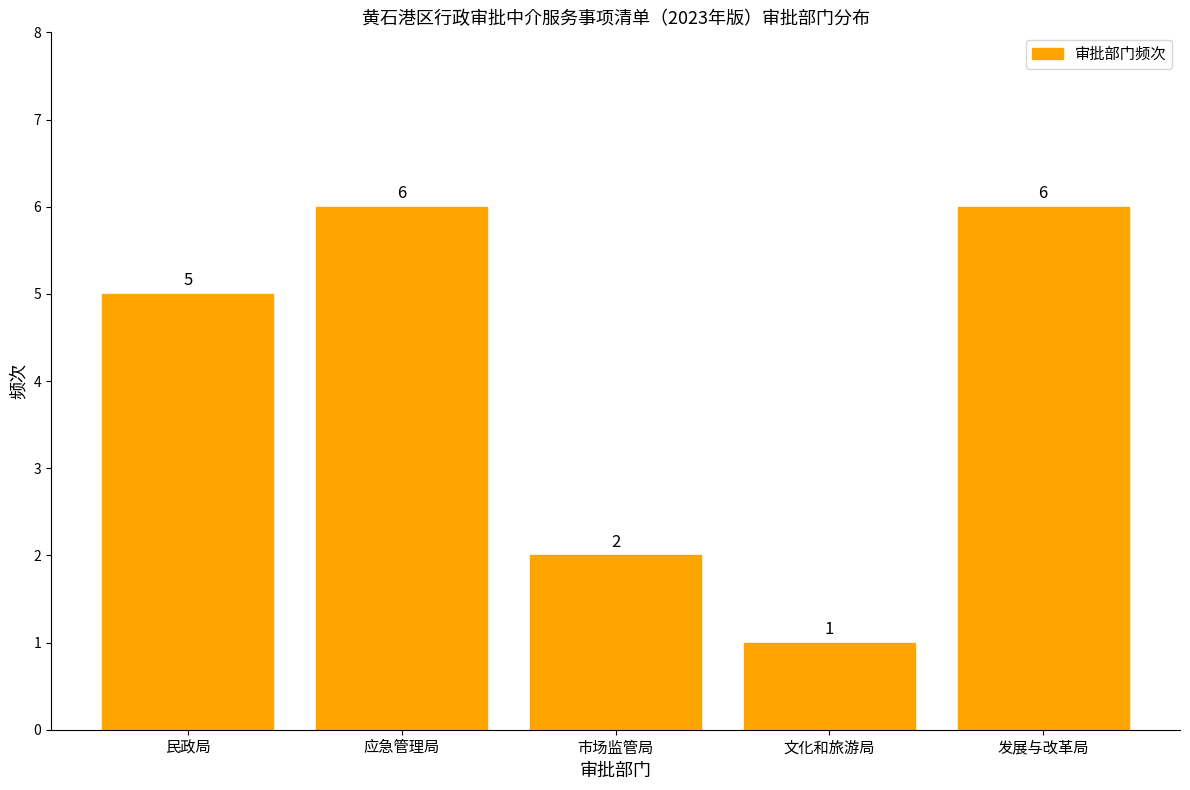

Reading right to left, list all the values displayed in this chart.

发展与改革局=6	文化和旅游局=1	市场监管局=2	应急管理局=6	民政局=5